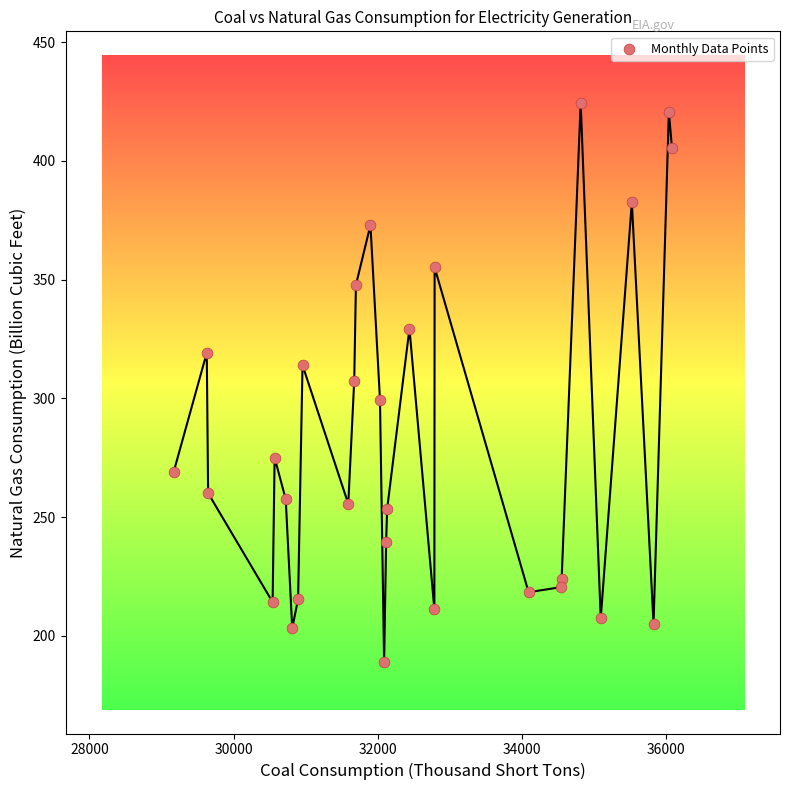

What is the range of Y values (max minus min)?

235.6